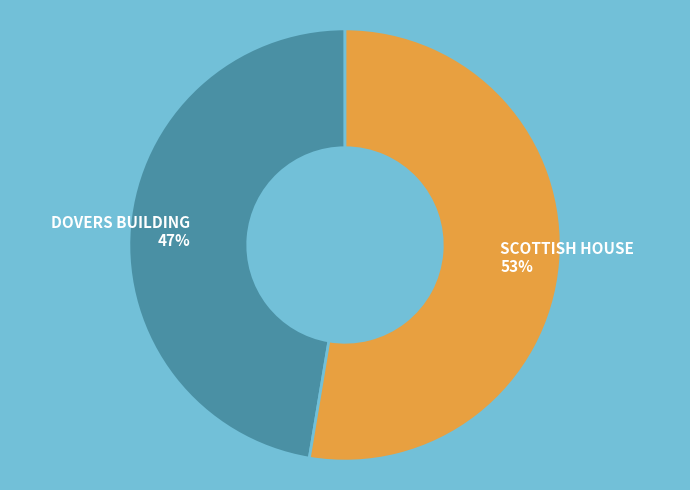

Between SCOTTISH HOUSE and DOVERS BUILDING, which is larger?

SCOTTISH HOUSE